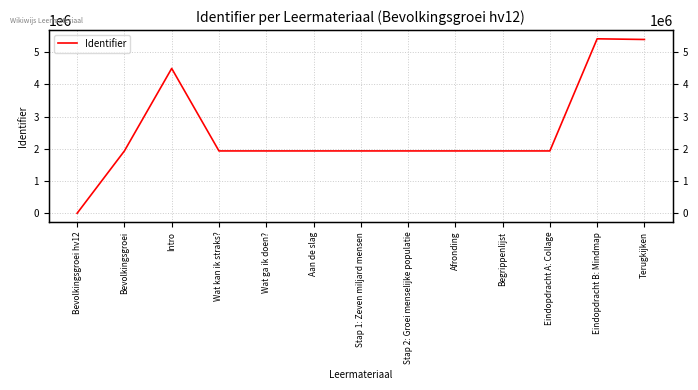

Where does the data first go above 1932714?

Intro